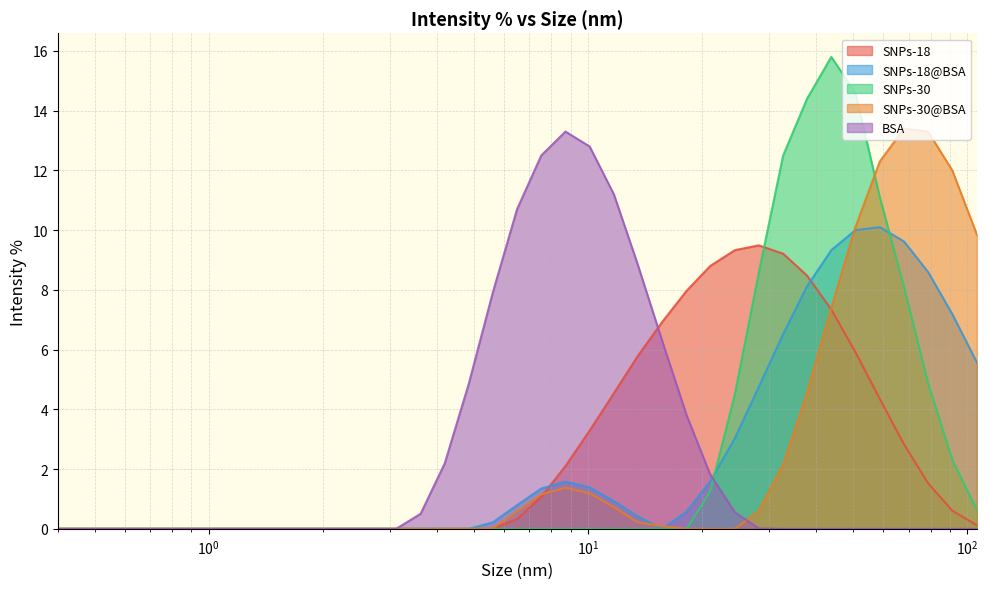

Between which two adjacent categories do SNPs-30 and BSA first intersect?

21 and 24.4